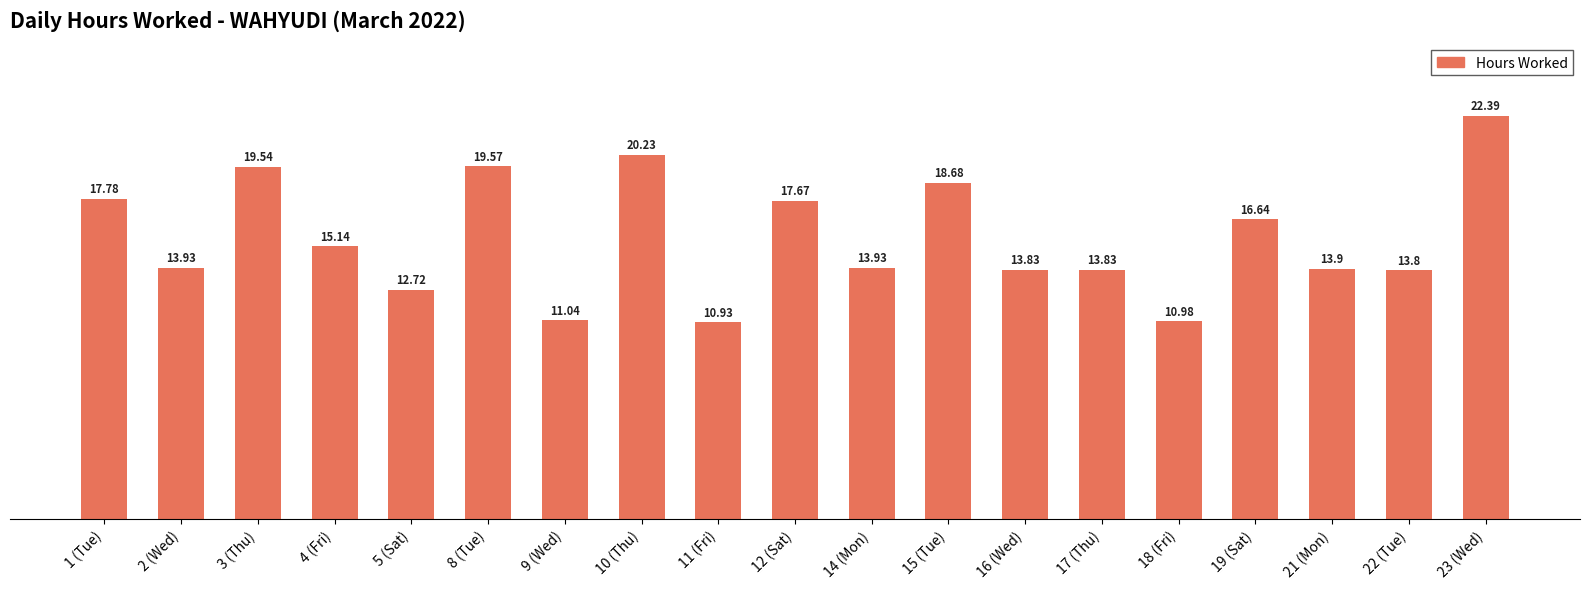

Are the bars grouped side by side (vs. stacked)?

No